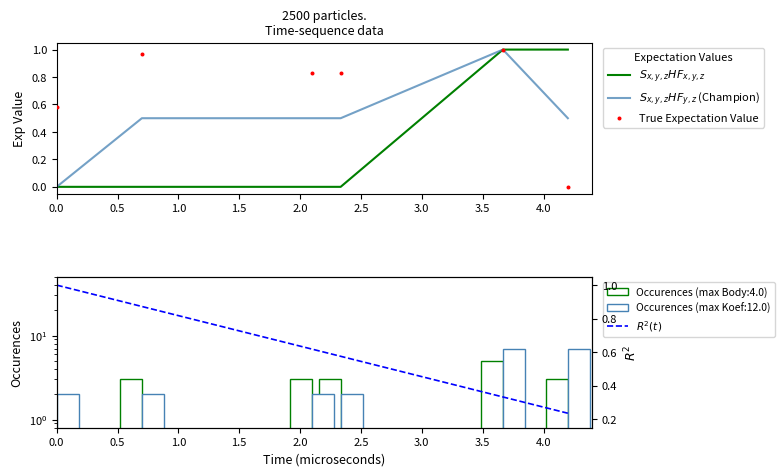

Which series contains the lowest Y value?

$S_{x,y,z}HF_{x,y,z}$